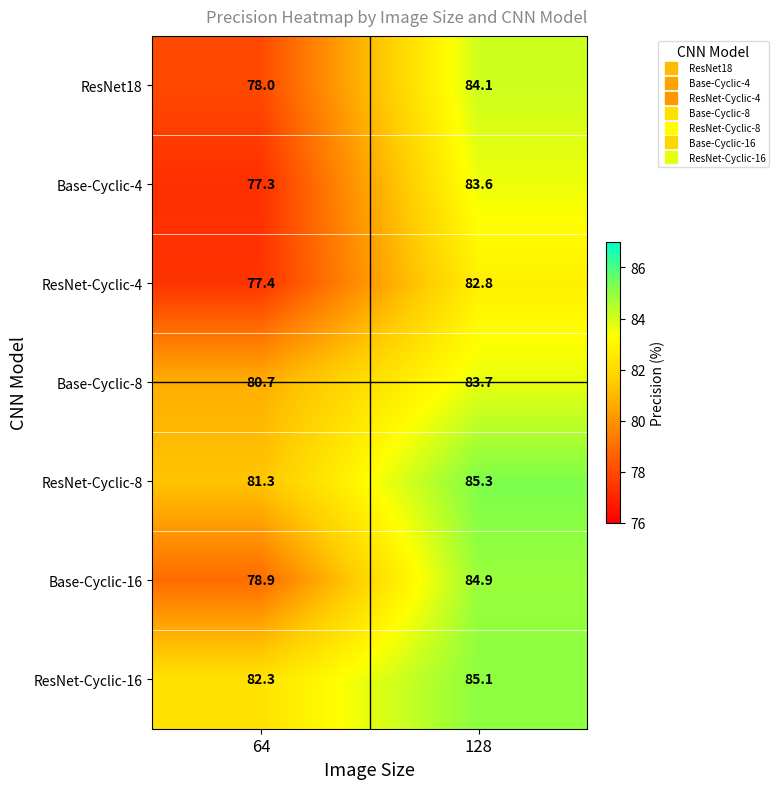

List the labels in order of Base-Cyclic-4 value, smallest first.

64, 128